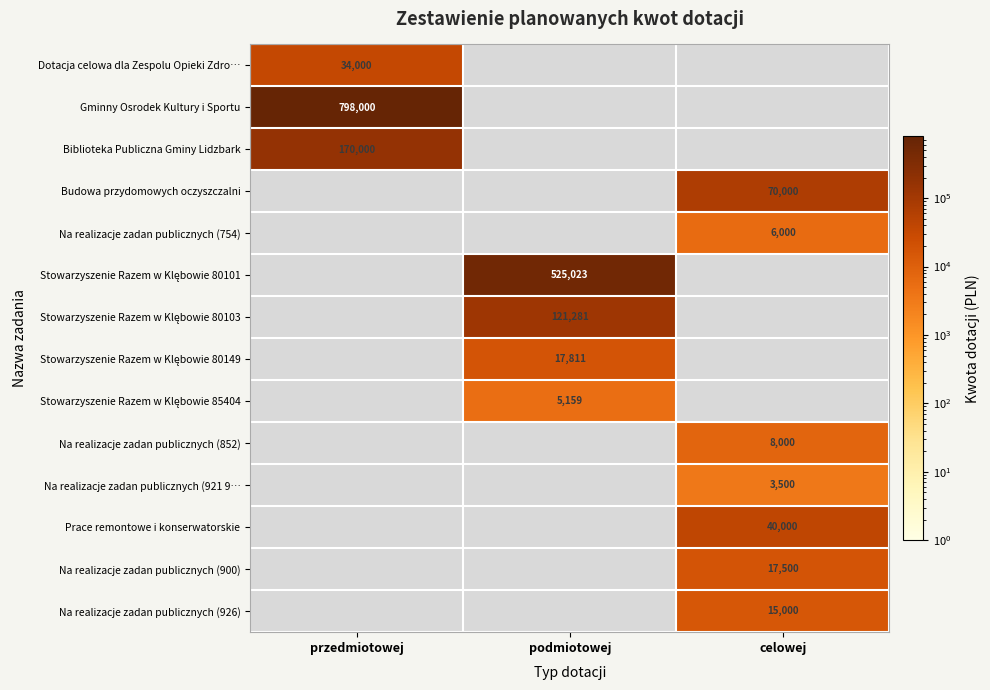

At which category does the chart reach its peak across all series?

przedmiotowej